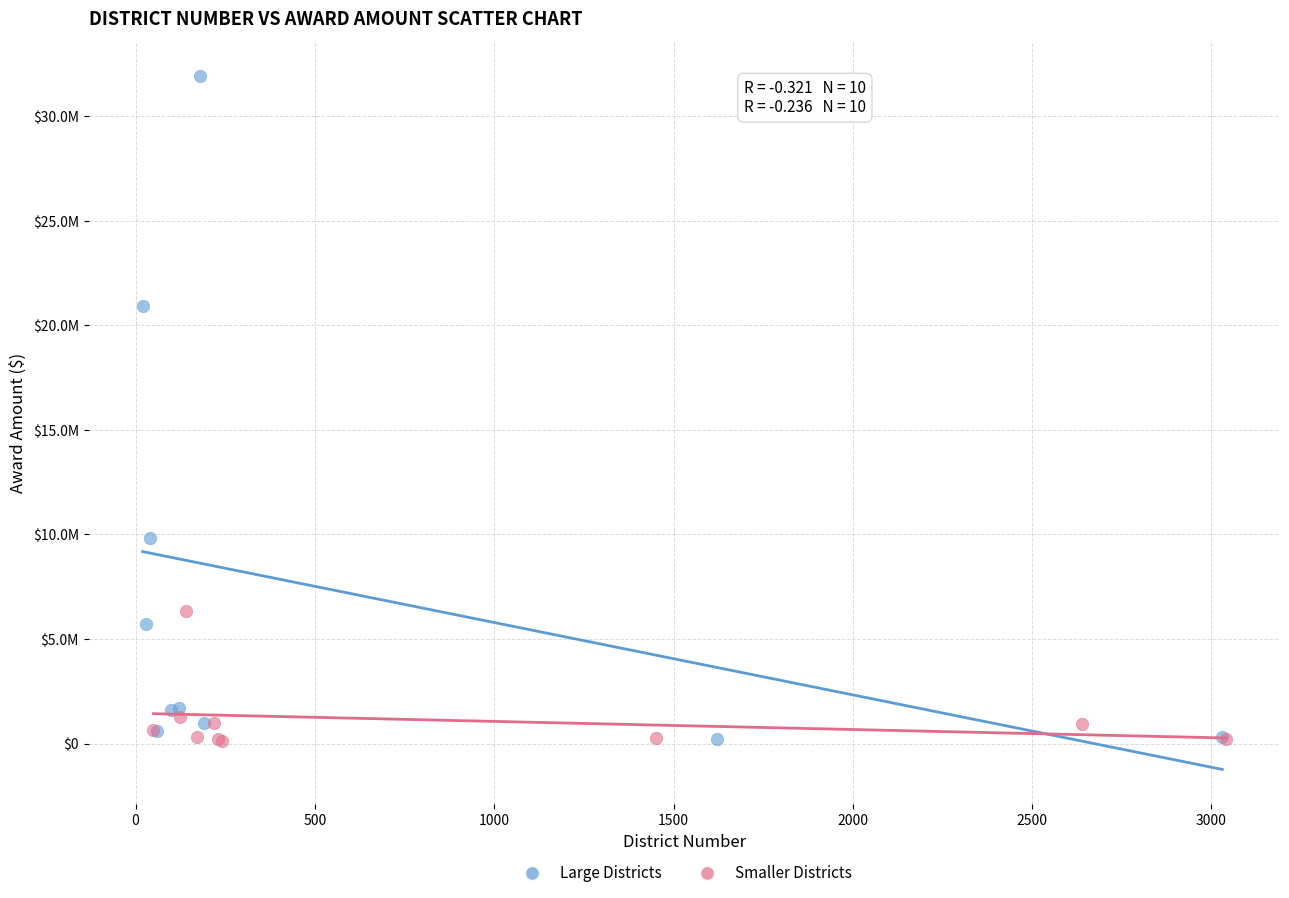

Which series reaches the maximum Y coordinate?

Large Districts